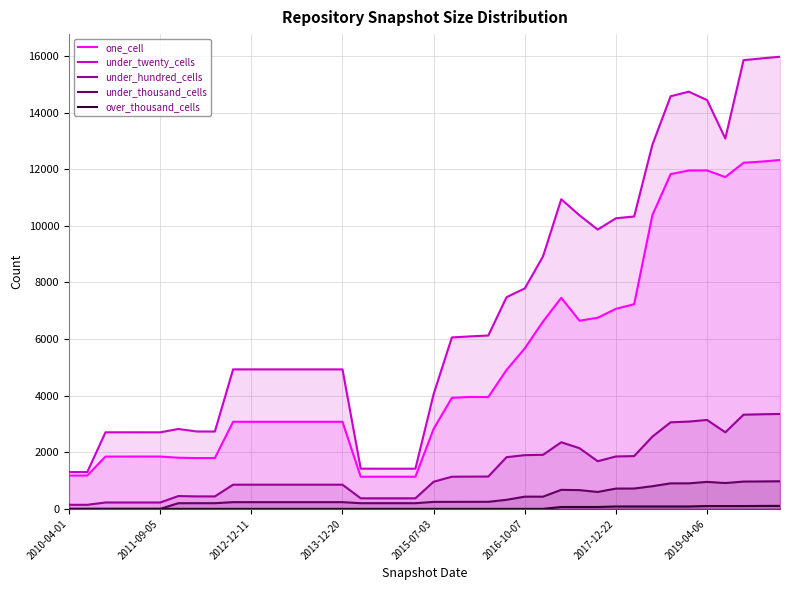

What is the average value of the under_thousand_cells series?

399